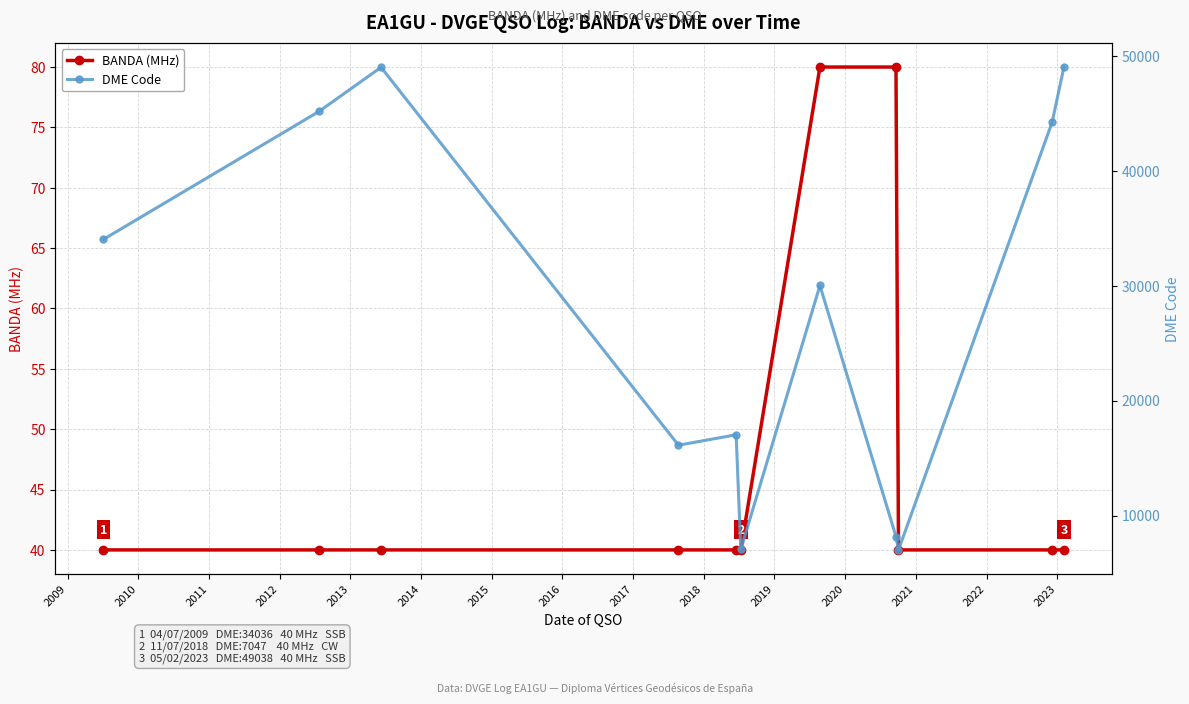

True or false: DME Code and BANDA (MHz) cross at least once.

False